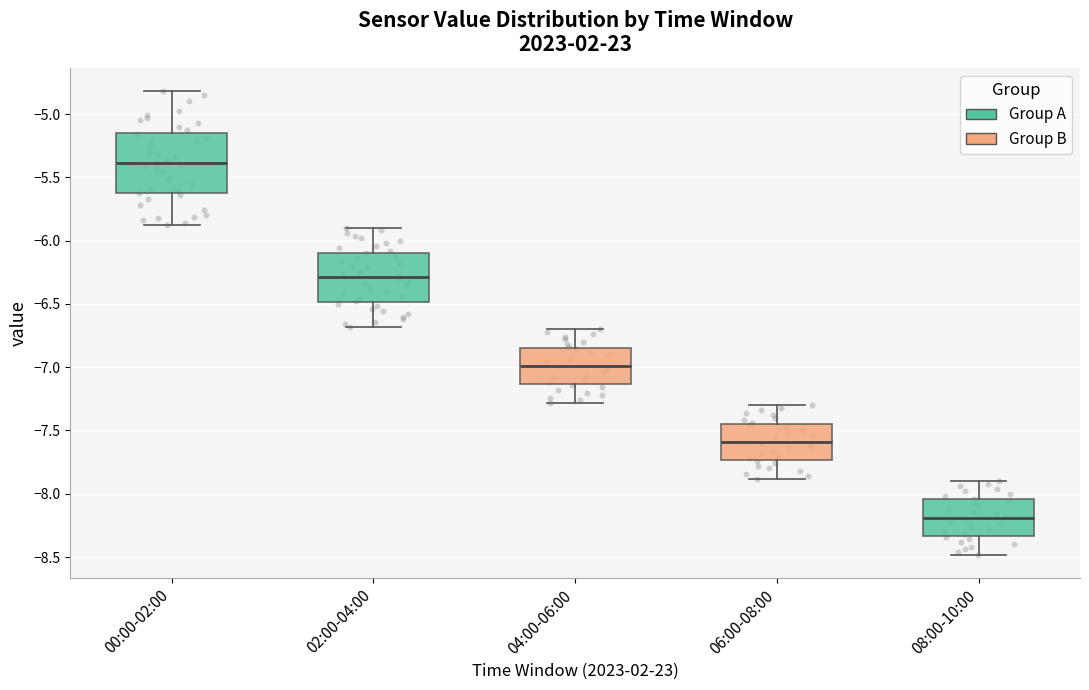

Comparing the boxes themselves (not the whiskers), which one is the tallest?

00:00-02:00